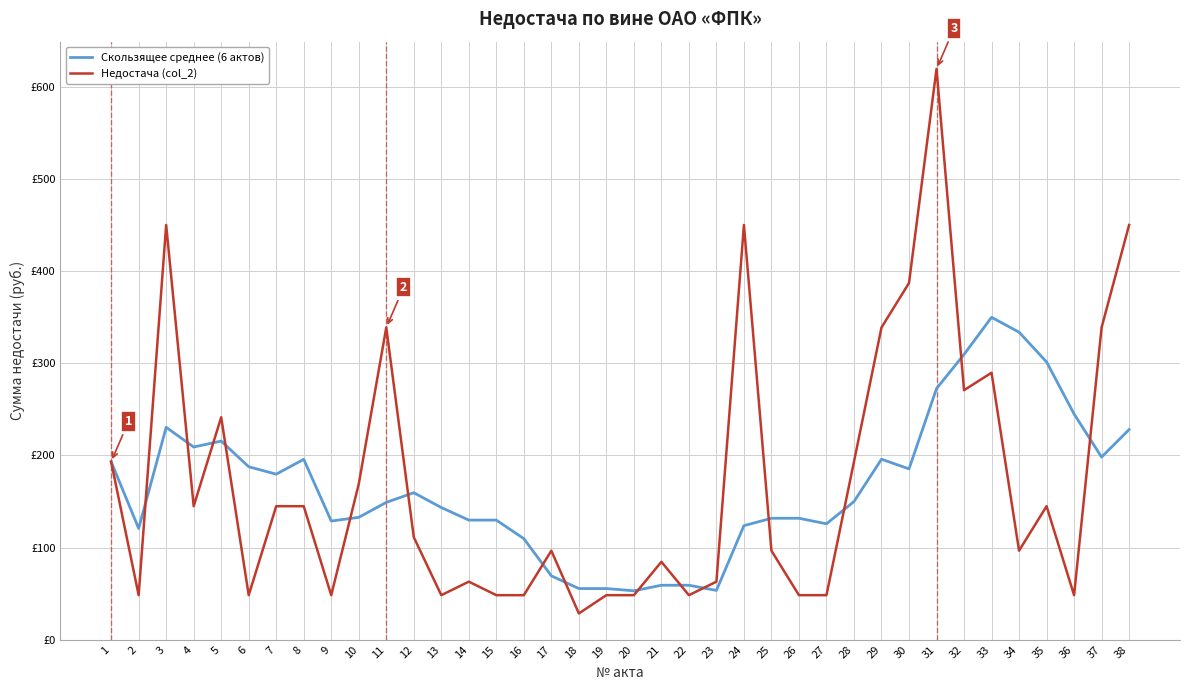

Does the chart display data point markers on the line(s)?

No